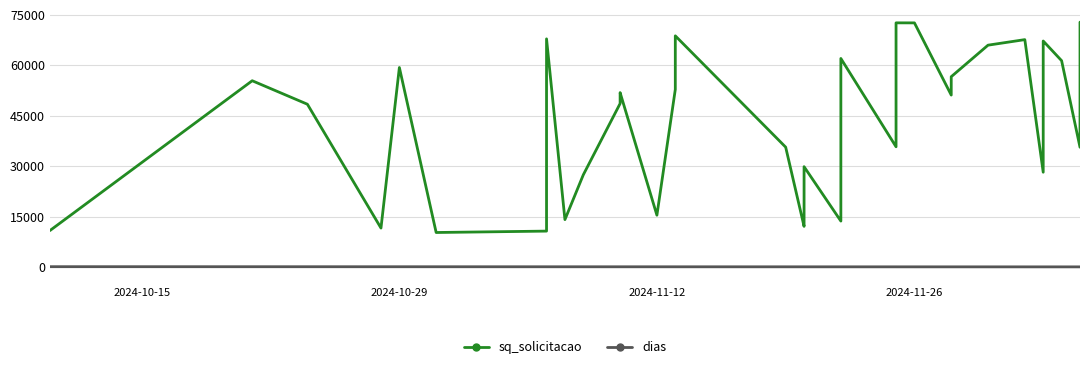

True or false: dias and sq_solicitacao intersect in this chart.

False